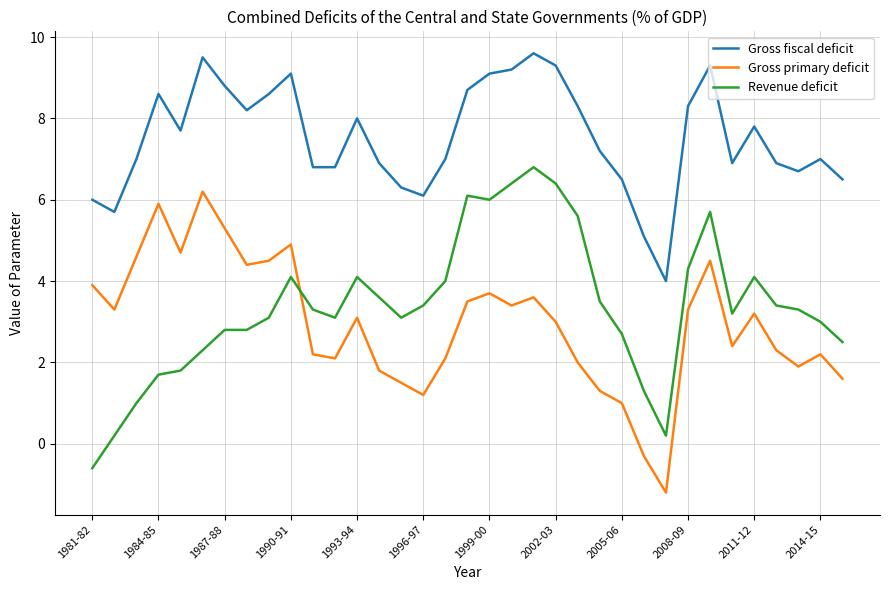

True or false: Gross primary deficit and Revenue deficit cross at least once.

True